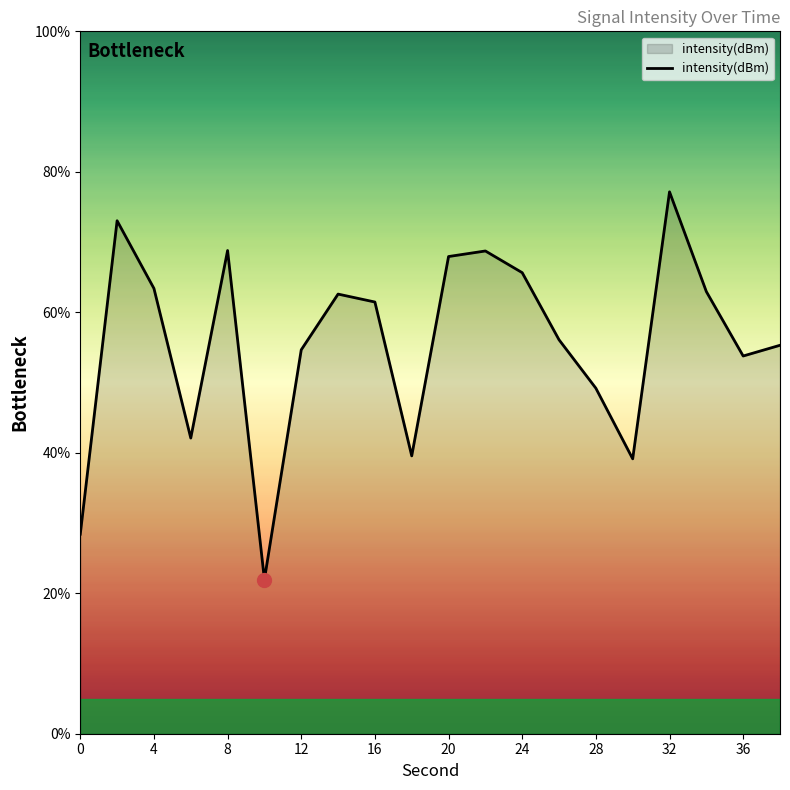

What is the smallest value displayed?

22.0